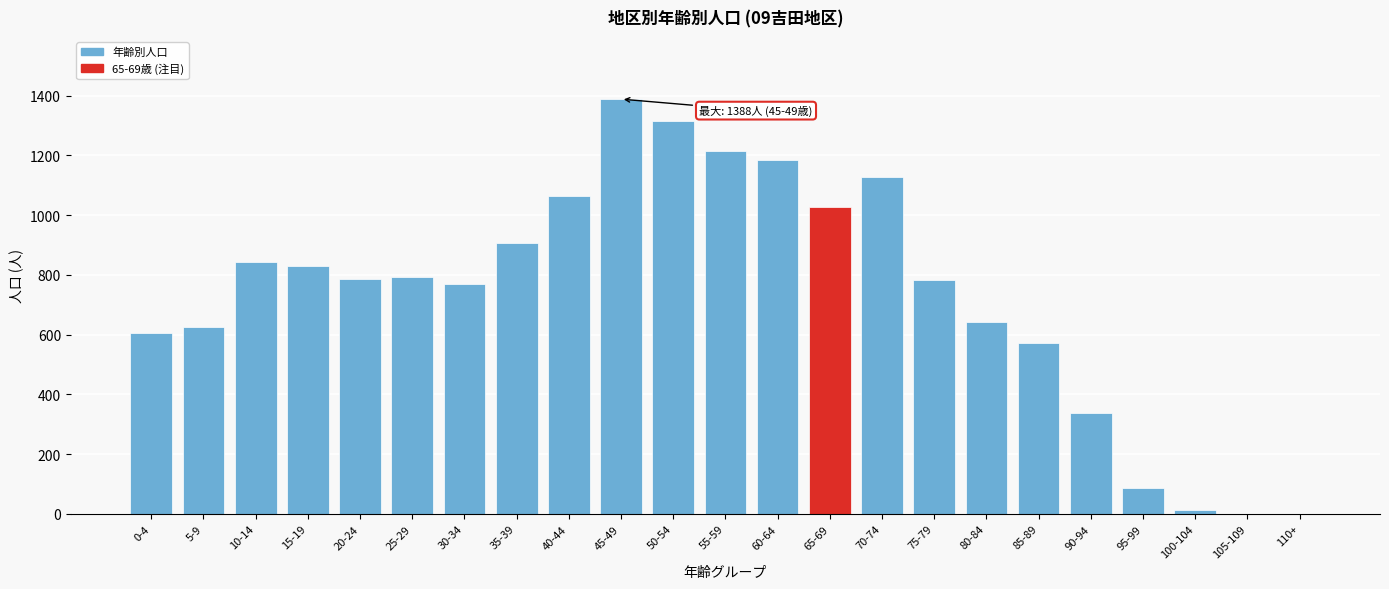

What is the ratio of the value at 60-64 to the value at 70-74?

1.0